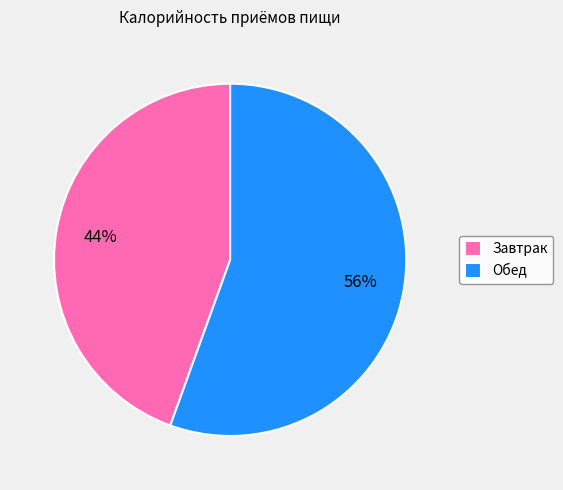

How many segments does this pie chart have?

2